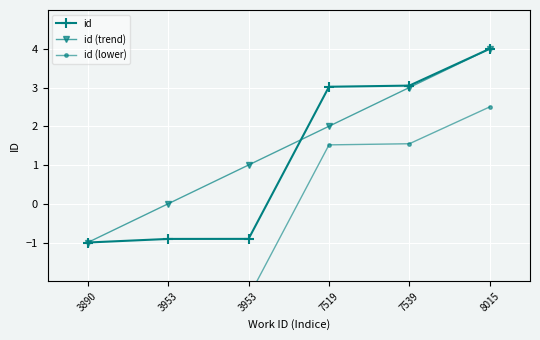

How many values in the id series exceed 3?

3